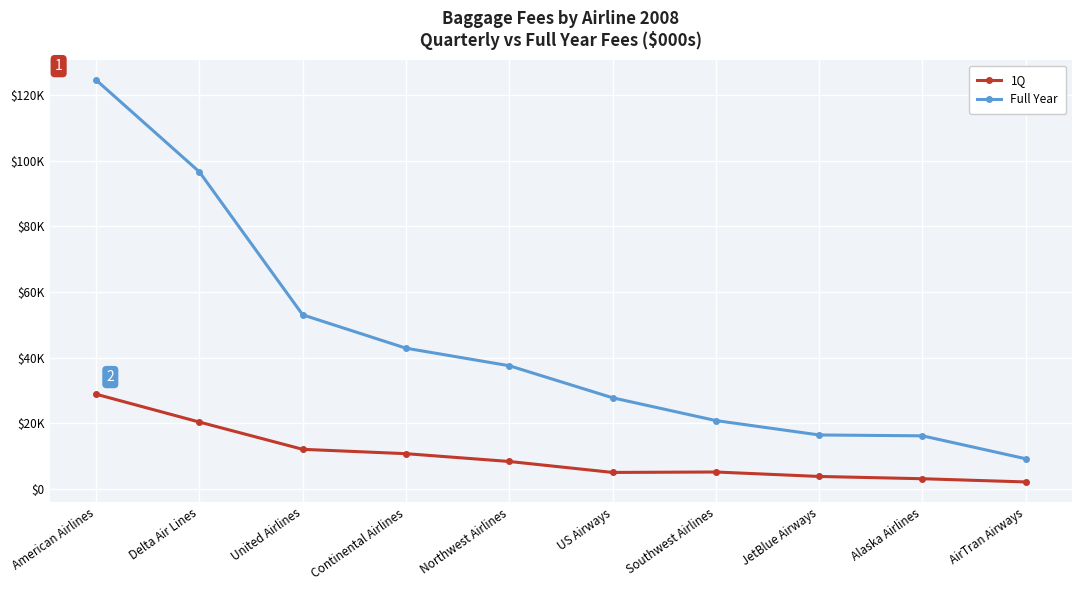

What is the label of the 9th point from the left?

Alaska Airlines